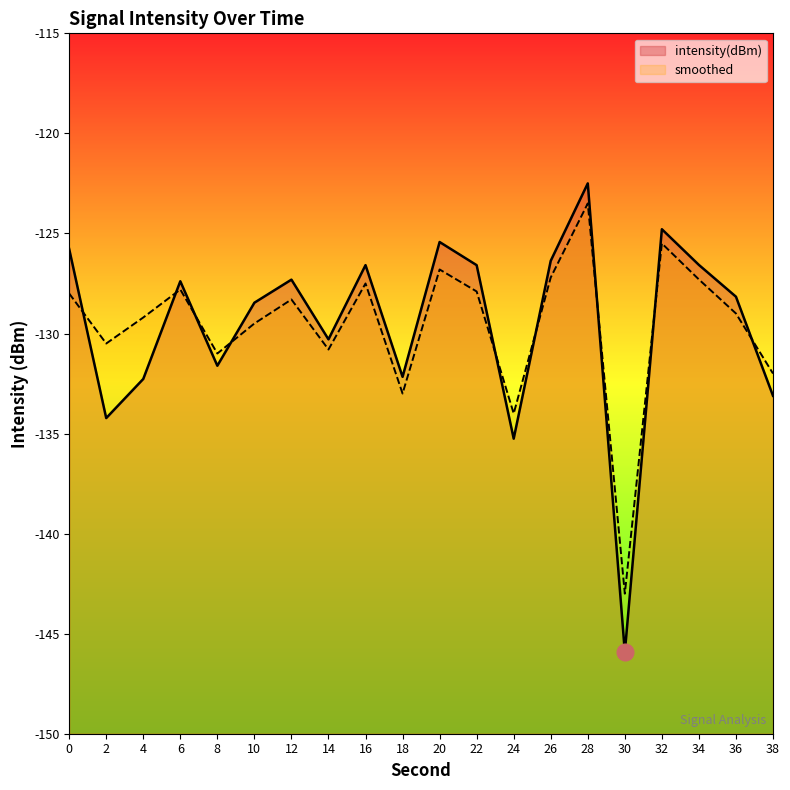

At which category does intensity(dBm) reach its first local valley?

2